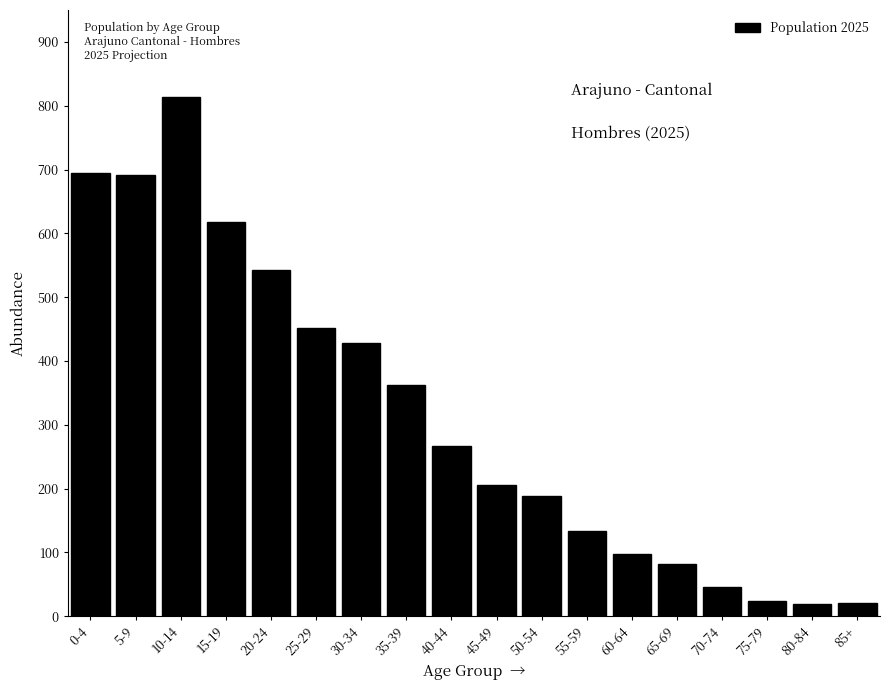

What is the label of the 10th bar from the left?

45-49